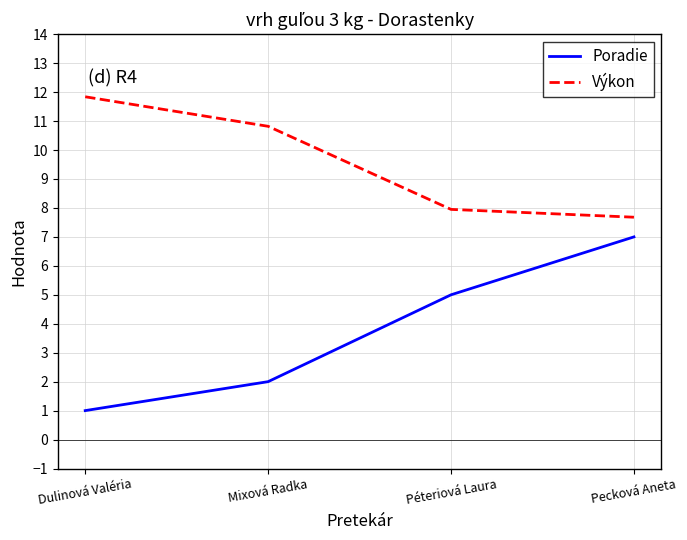

What is the maximum value for Poradie?

7.0